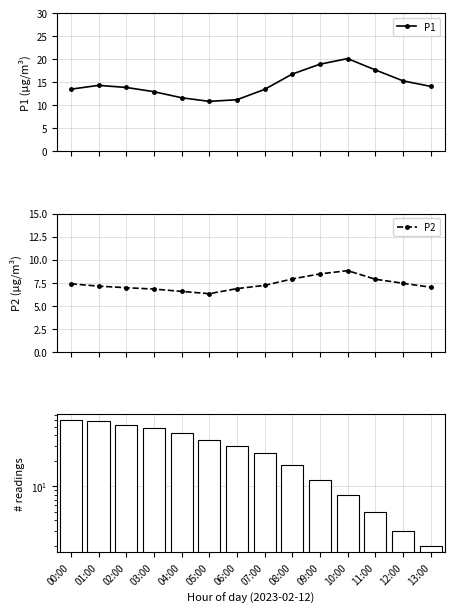

At which category is the sum across all series the highest?

00:00